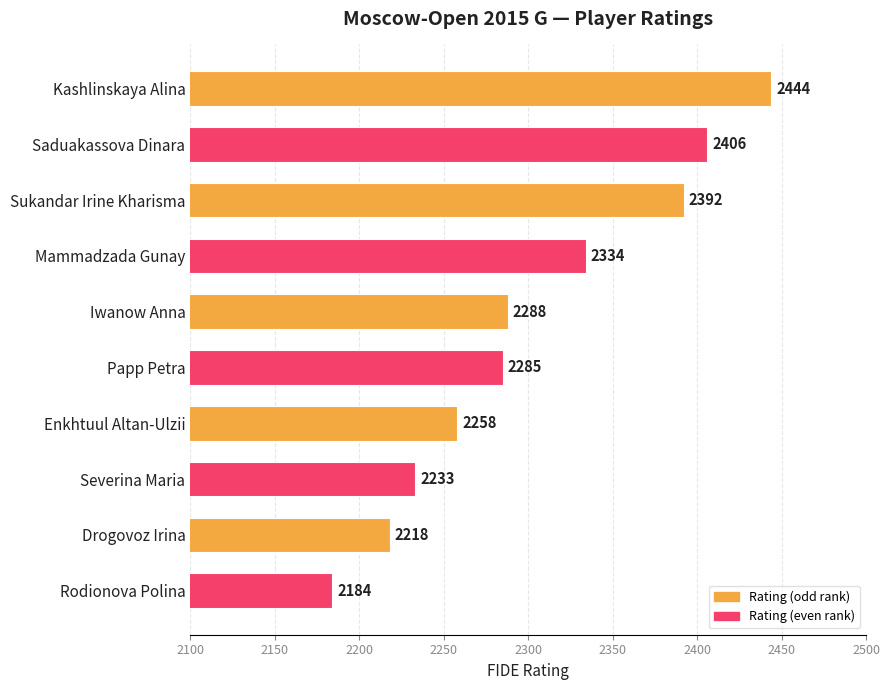

Does the chart contain any negative values?

No